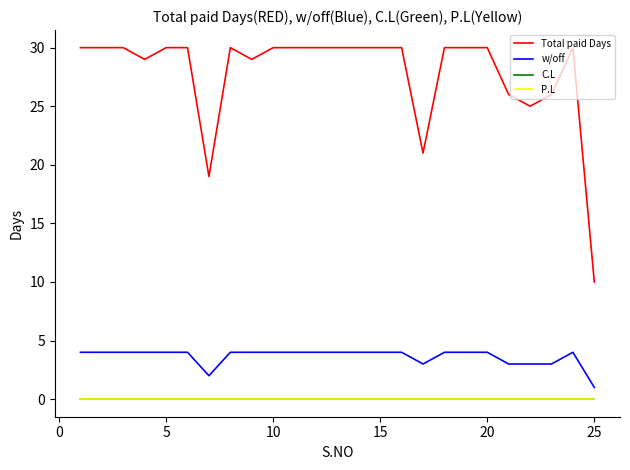

Which series has the widest spread of values?

Total paid Days